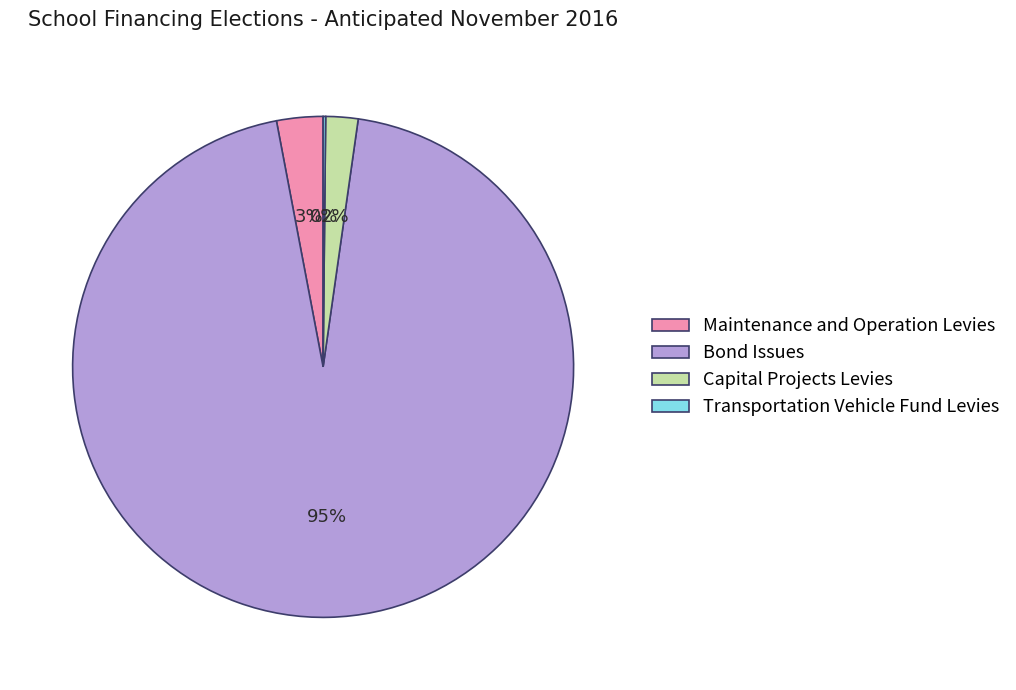

Is it true that Capital Projects Levies is 2% of the pie?

True